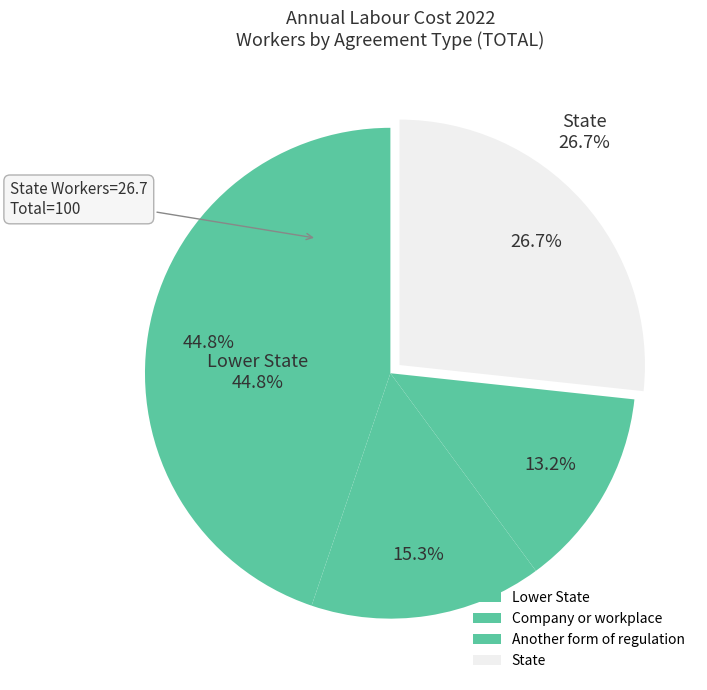

To the nearest percent, what is the average slice percentage?

25%